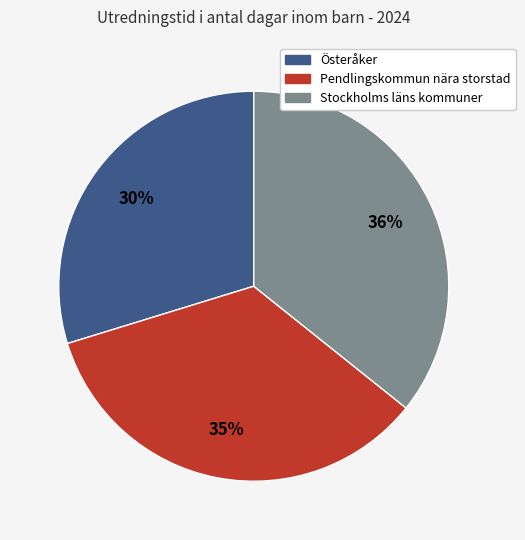

To the nearest percent, what is the average slice percentage?

33%